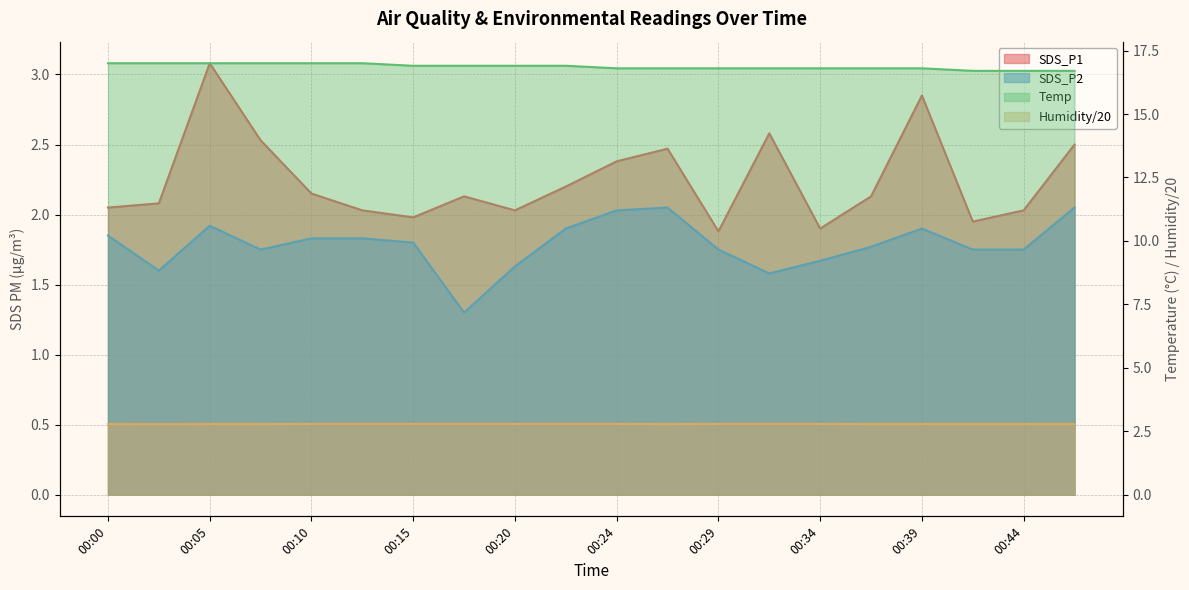

Reading right to left, list all the values displayed in this chart.

SDS_P1: 2.5	2.0	1.9	2.9	2.1	1.9	2.6	1.9	2.5	2.4	2.2	2.0	2.1	2.0	2.0	2.1	2.5	3.1	2.1	2.0
SDS_P2: 2.0	1.8	1.8	1.9	1.8	1.7	1.6	1.8	2.0	2.0	1.9	1.6	1.3	1.8	1.8	1.8	1.8	1.9	1.6	1.9
Temp: 16.7	16.7	16.7	16.8	16.8	16.8	16.8	16.8	16.8	16.8	16.9	16.9	16.9	16.9	17.0	17.0	17.0	17.0	17.0	17.0
Humidity: 2.8	2.8	2.8	2.8	2.8	2.8	2.8	2.8	2.8	2.8	2.8	2.8	2.8	2.8	2.8	2.8	2.8	2.8	2.8	2.8